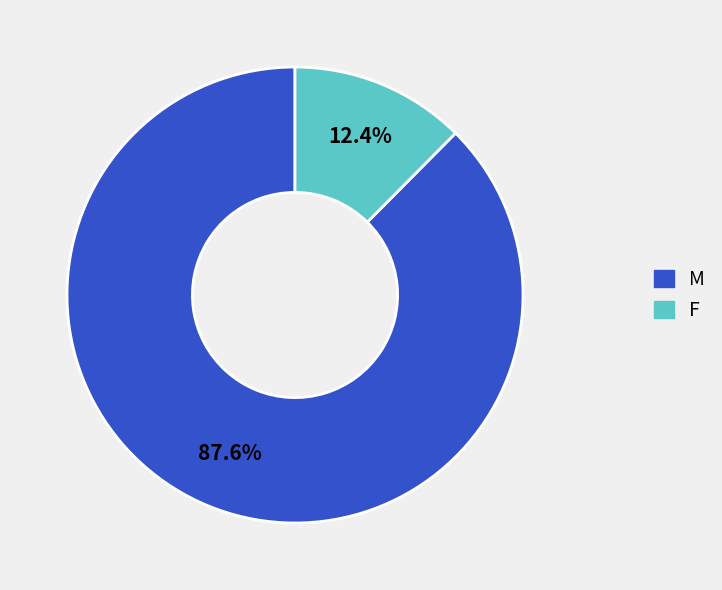

How many segments does this pie chart have?

2